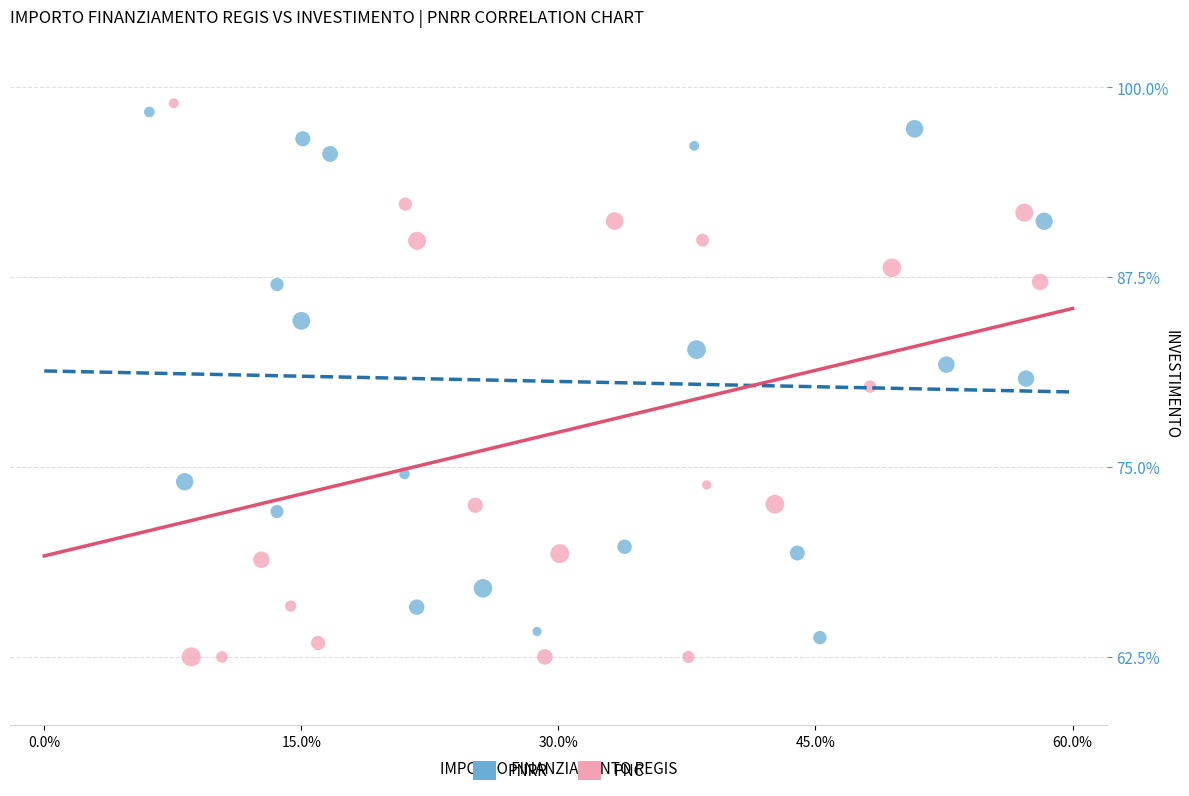

Which series has the largest Y range (max minus min)?

PNC